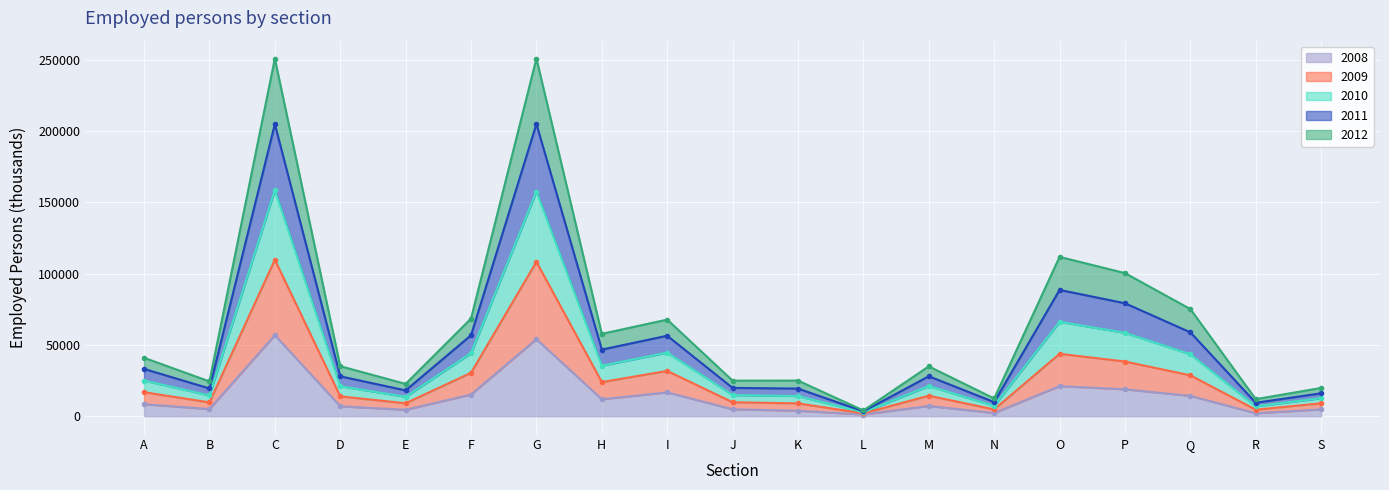

How many series are shown in this chart?

5